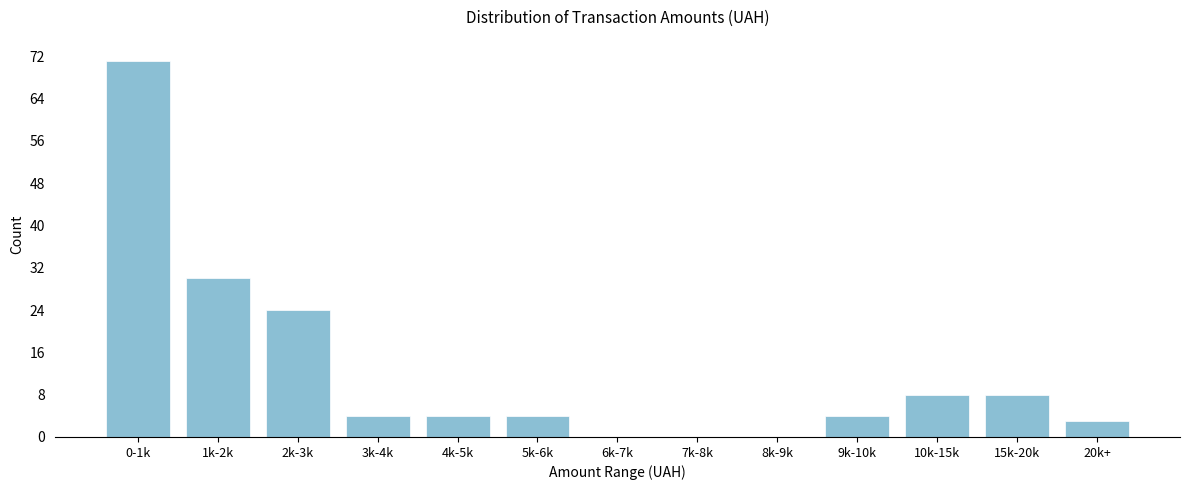

Reading left to right, list all the values displayed in this chart.

0-1k=71	1k-2k=30	2k-3k=24	3k-4k=4	4k-5k=4	5k-6k=4	6k-7k=0	7k-8k=0	8k-9k=0	9k-10k=4	10k-15k=8	15k-20k=8	20k+=3